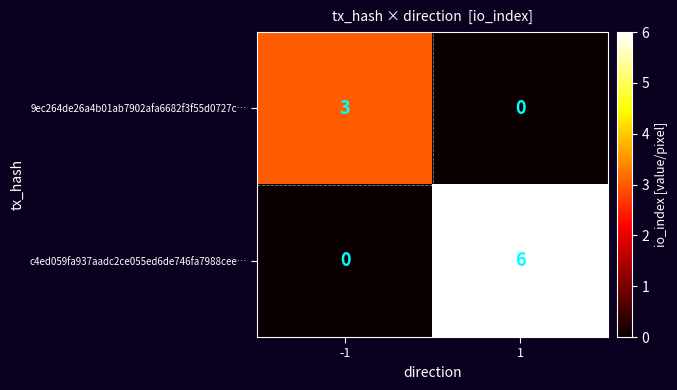

What is the difference between the c4ed059fa937aadc2ce055ed6de746fa7988cee… values at -1 and 1?

6